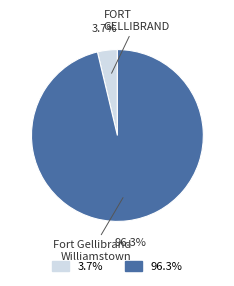

To the nearest percent, what is the average slice percentage?

50%